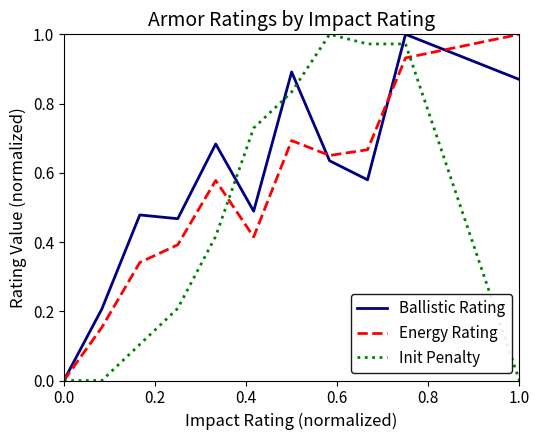

Which series has the largest total across all categories?

Ballistic Rating